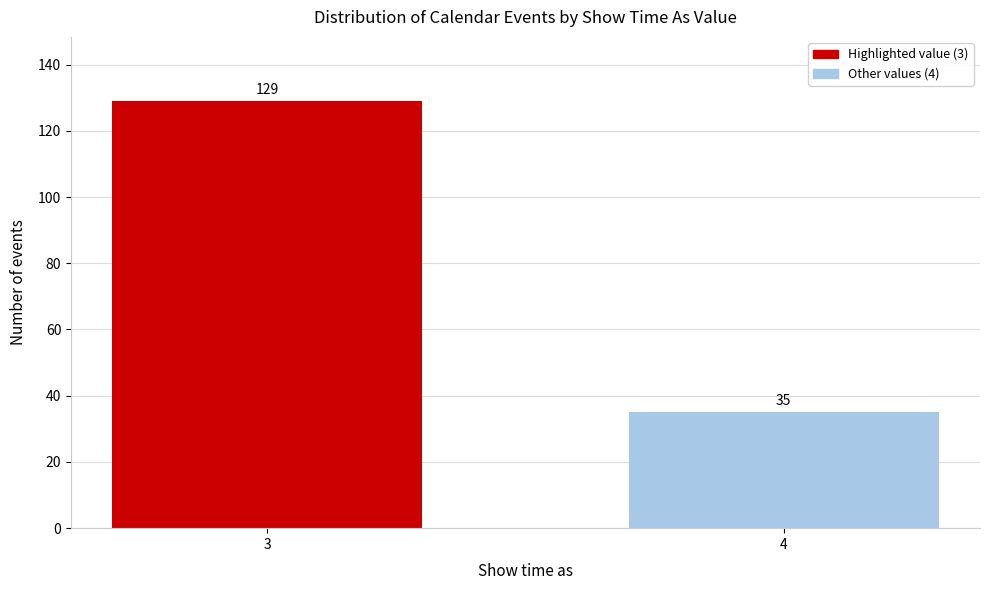

Reading left to right, list all the values displayed in this chart.

129	35